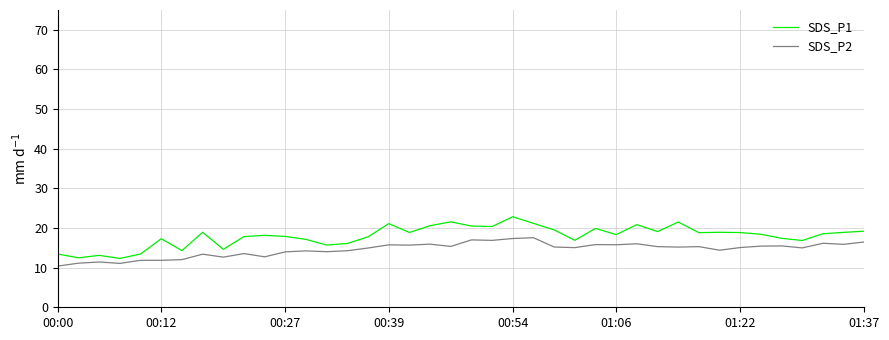

Rank the series by their average value, from highest to lowest.

SDS_P1, SDS_P2